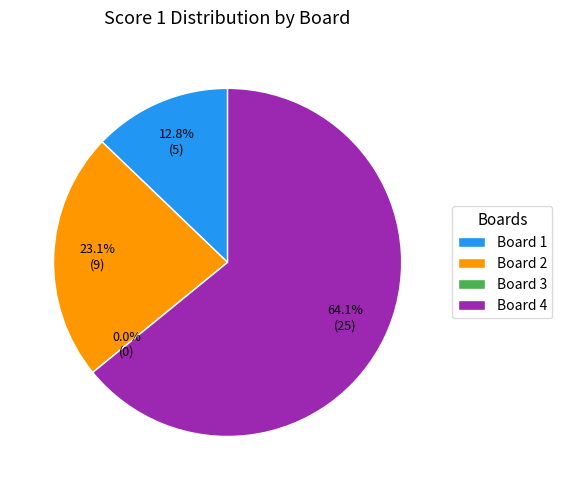

How much of the chart is everything except Board 1?

87.2%